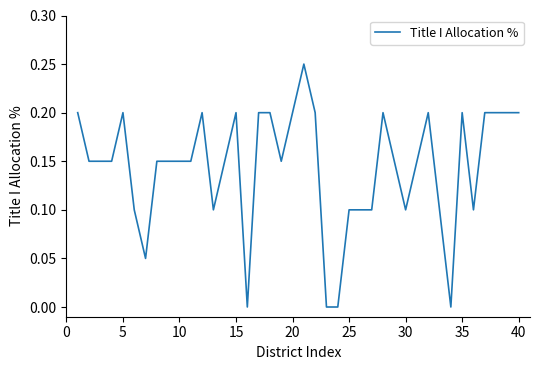

Does the chart display data point markers on the line(s)?

No